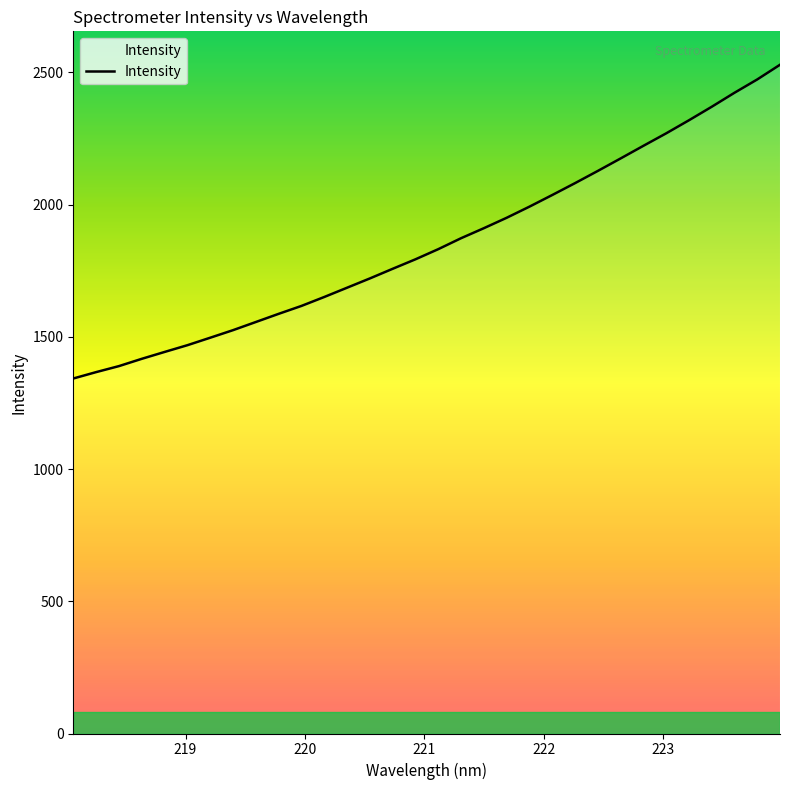

True or false: there are more than 1 points higher than both neighbors.

False